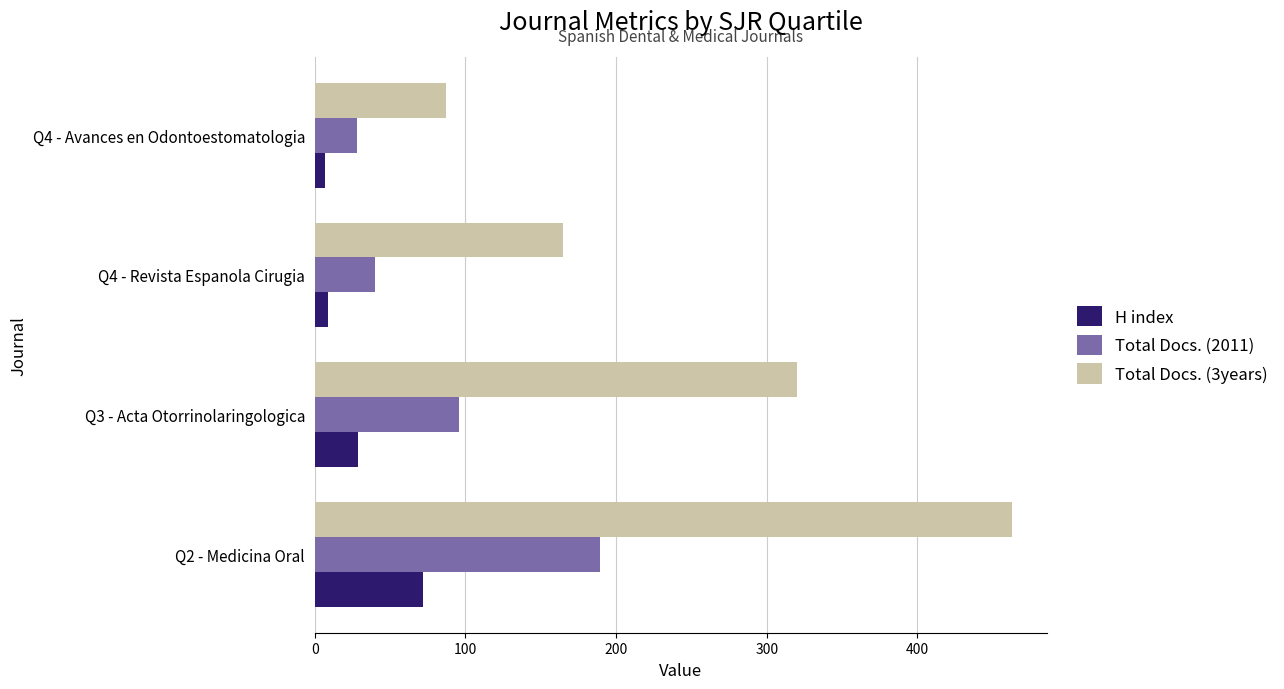

At which label is Total Docs. (2011) closest to 108?

Q3 - Acta Otorrinolaringologica